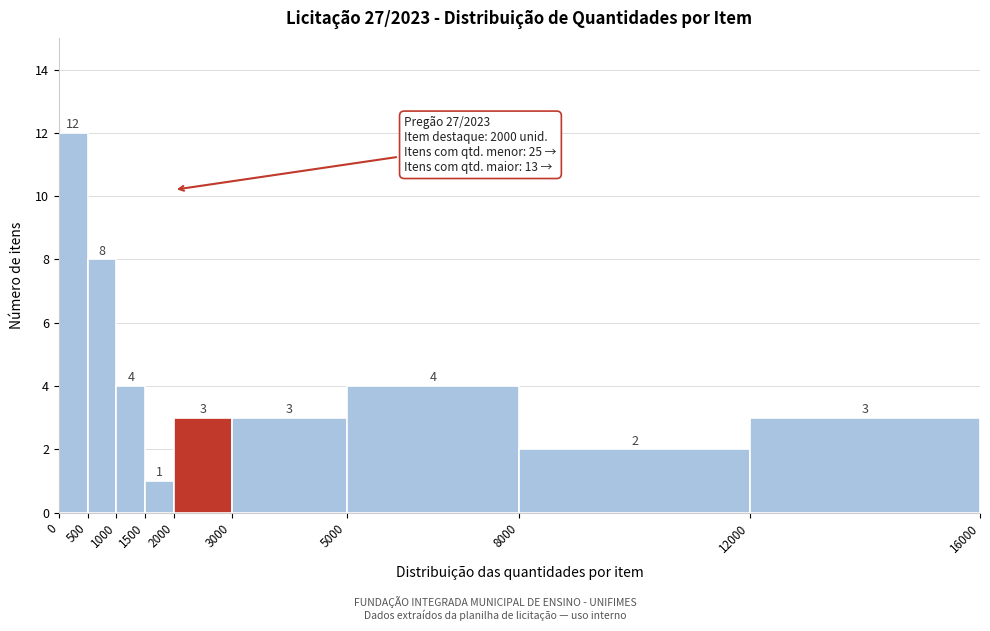

Reading left to right, list every bar in this chart as the range it spans on the x-axis followed by its height.

0 to 500: 12
500 to 1000: 8
1000 to 1500: 4
1500 to 2000: 1
2000 to 3000: 3
3000 to 5000: 3
5000 to 8000: 4
8000 to 12000: 2
12000 to 16000: 3